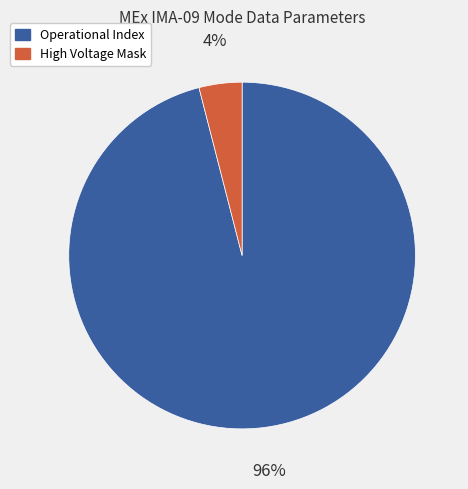

How many slices are in this pie chart?

2